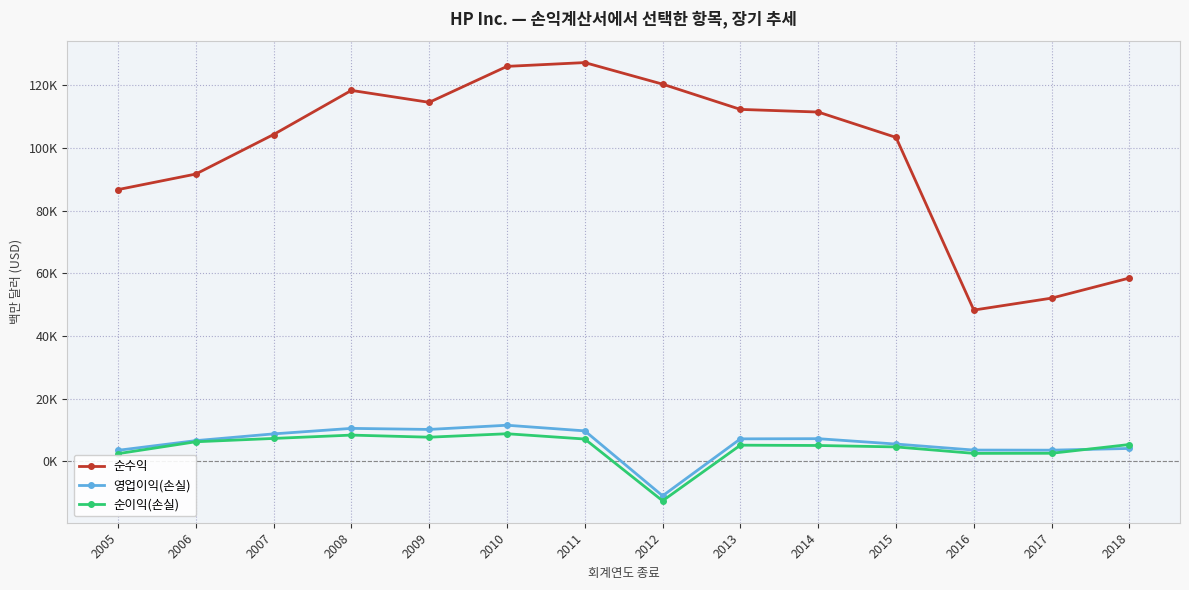

Is this an area chart (filled region under the line)?

No